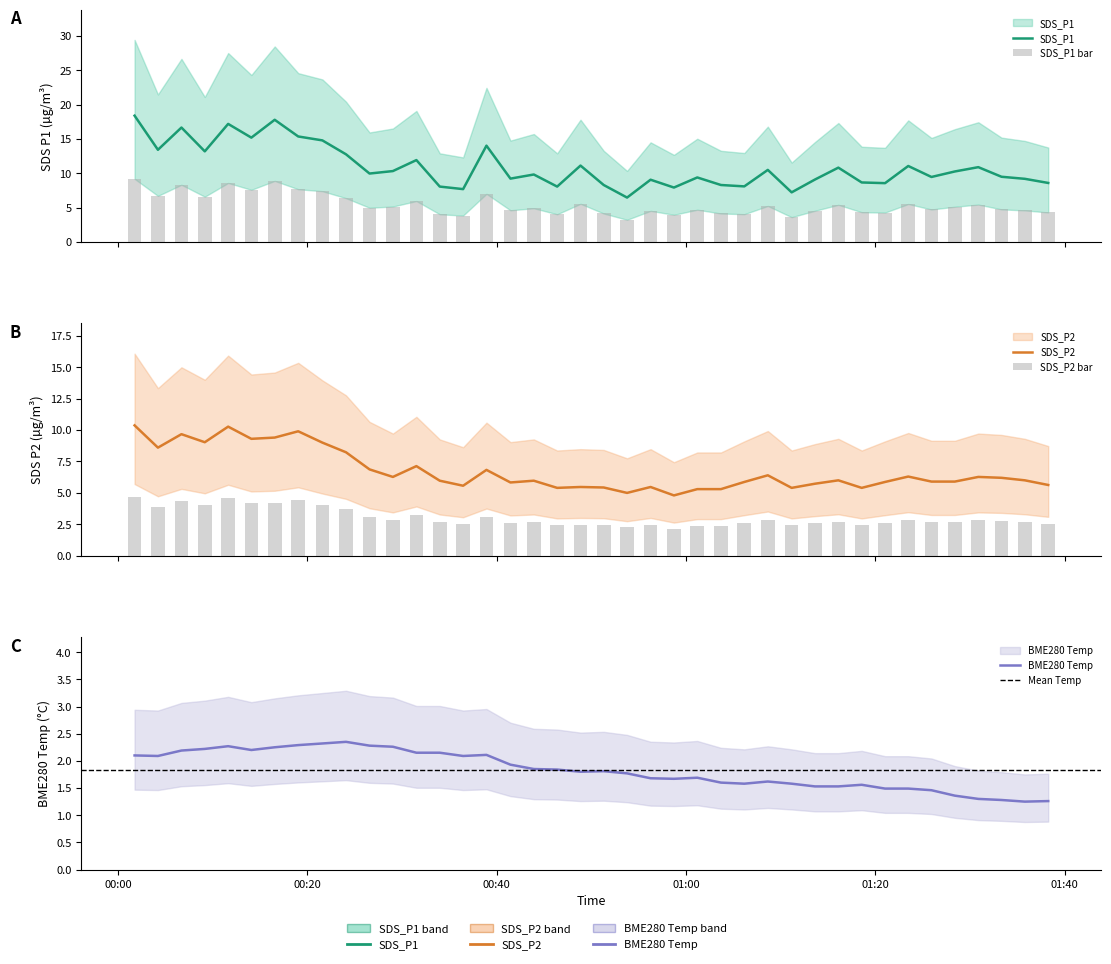

Are the bars grouped side by side (vs. stacked)?

Yes